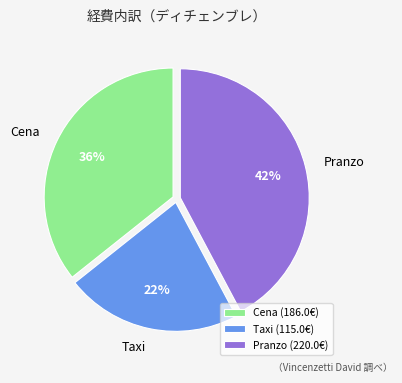

To the nearest percent, what is the average slice percentage?

33%